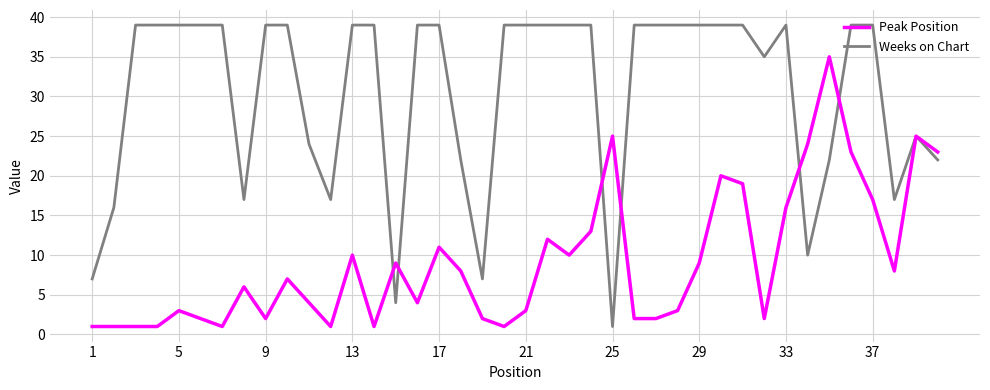

List the series in order of their peak value, highest first.

Weeks on Chart, Peak Position